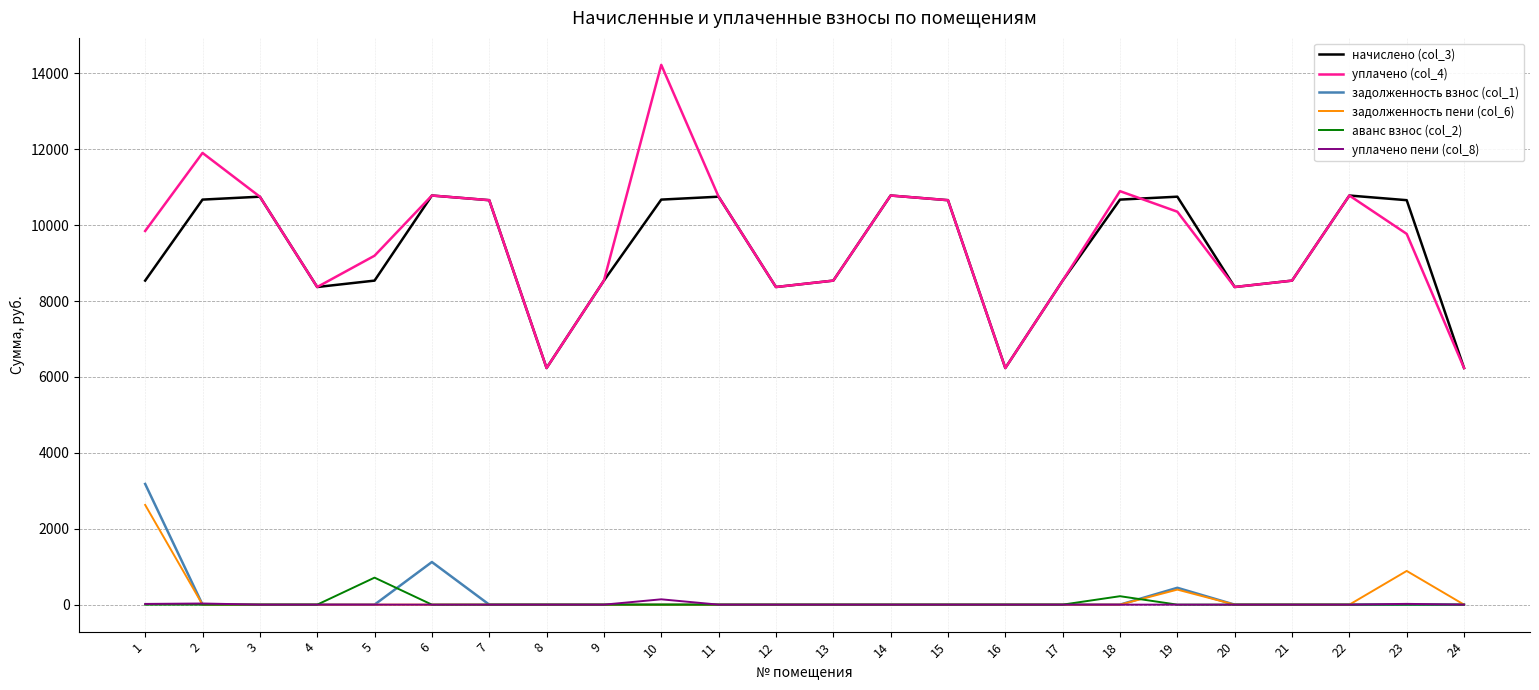

What is the difference between the начислено (col_3) values at 19 and 16?

4515.8